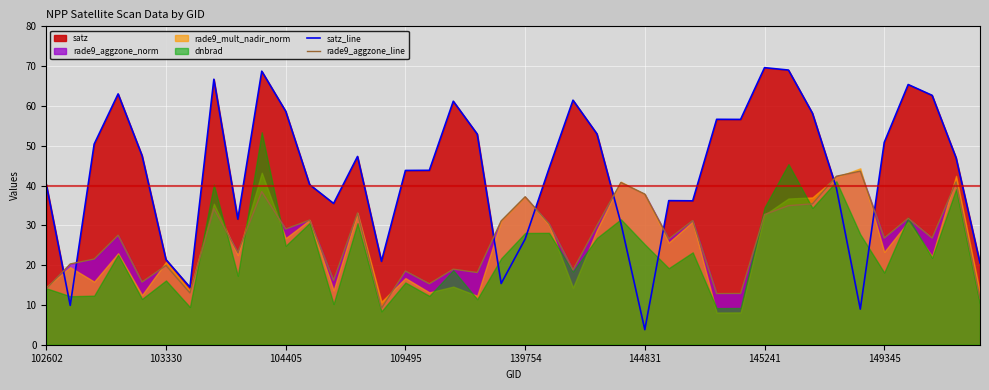

Reading right to left, transcribe all the data shown in this chart.

satz_line: 20.5	47.0	62.7	65.4	50.8	8.9	39.4	58.2	69.0	69.6	56.6	56.6	36.2	36.2	3.8	30.6	53.0	61.4	44.3	26.5	15.4	52.9	61.2	43.8	43.8	21.0	47.3	35.5	40.2	58.7	68.7	31.6	66.7	14.4	21.4	47.5	63.0	50.4	9.9	40.3
rade9_aggzone_line: 11.6	40.9	26.8	31.8	26.8	43.6	42.3	35.4	34.9	32.7	12.9	12.9	31.2	26.6	37.8	40.8	30.0	18.8	30.4	37.2	31.1	18.1	19.0	15.3	18.5	9.2	33.1	16.2	31.3	29.1	38.5	23.2	34.2	13.0	19.9	15.8	27.5	21.5	20.3	14.1